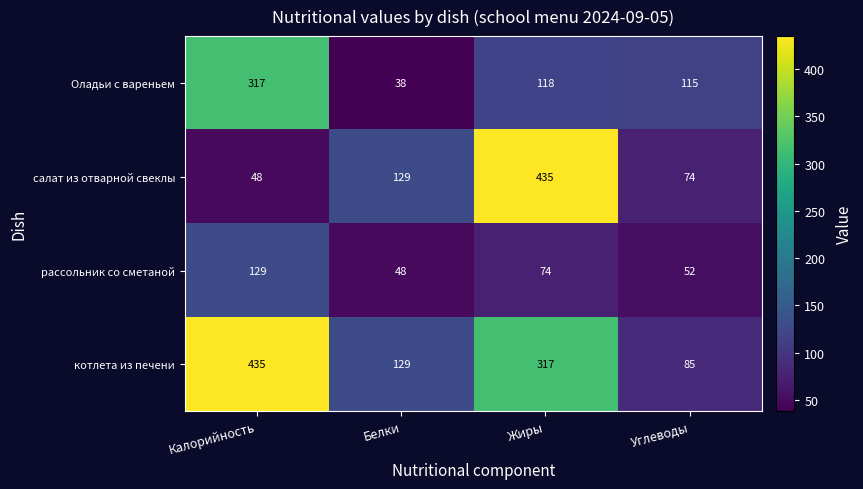

How many categories are shown in the chart?

4